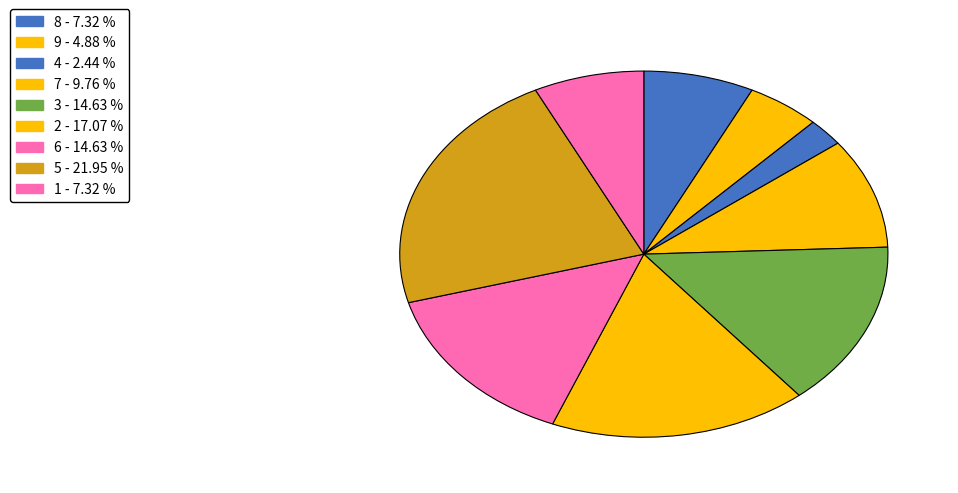

Which has a higher value, 4 or 9?

9